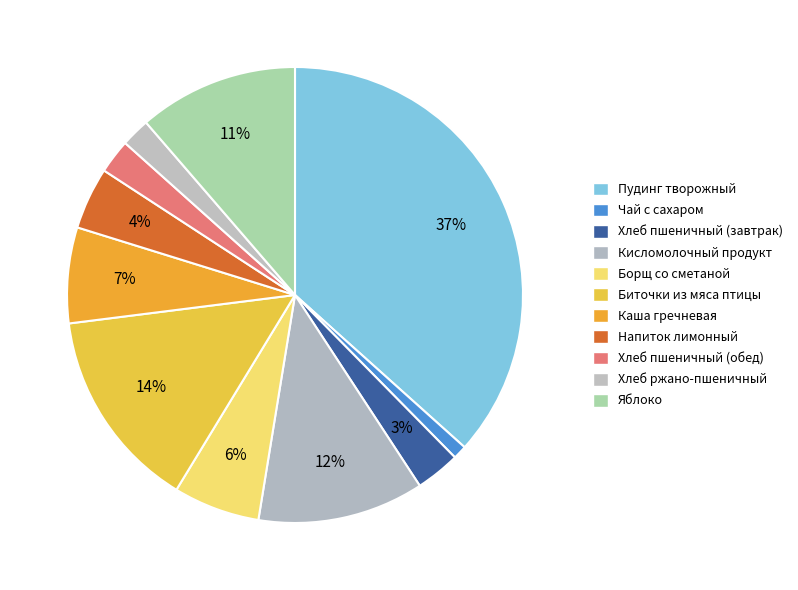

How many slices are in this pie chart?

11